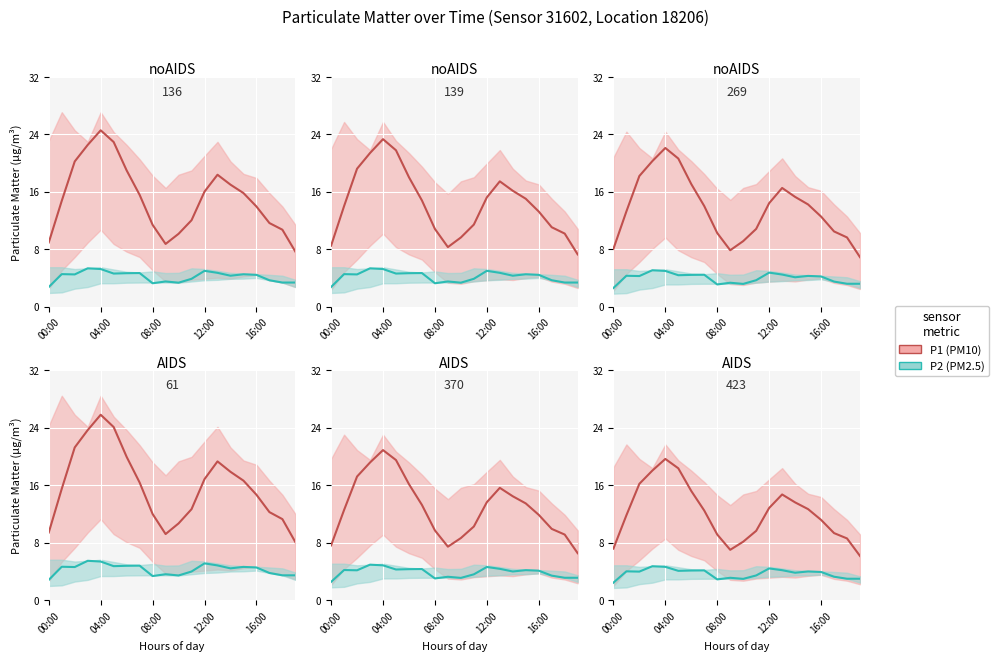

The value of P1_line at 7 is 12.5. True or false?

True